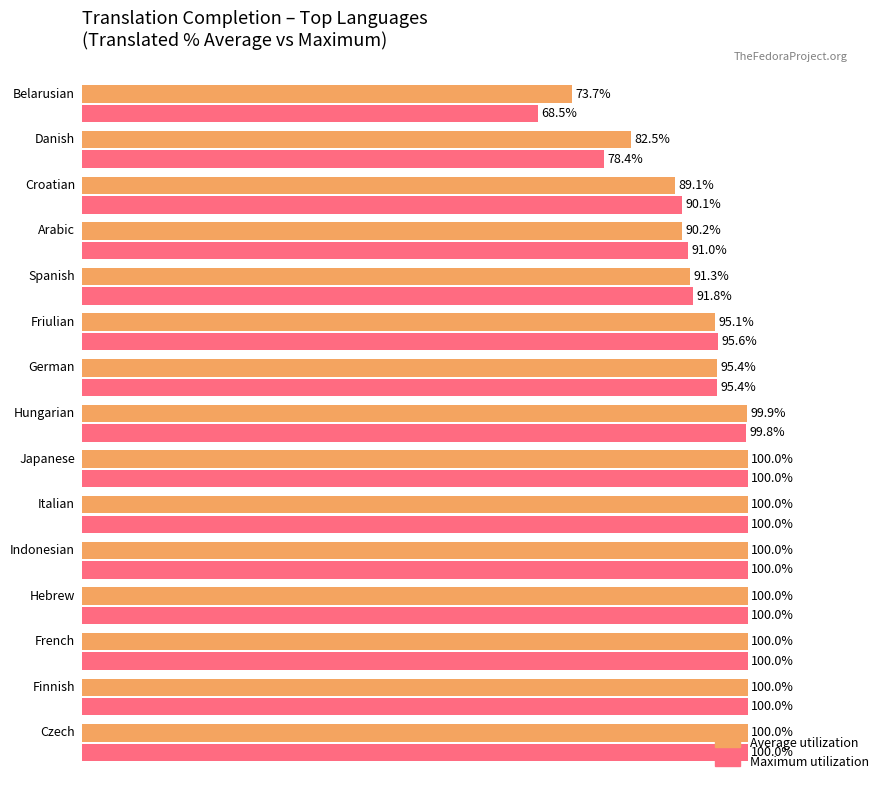

Which series has the largest total across all categories?

Average utilization